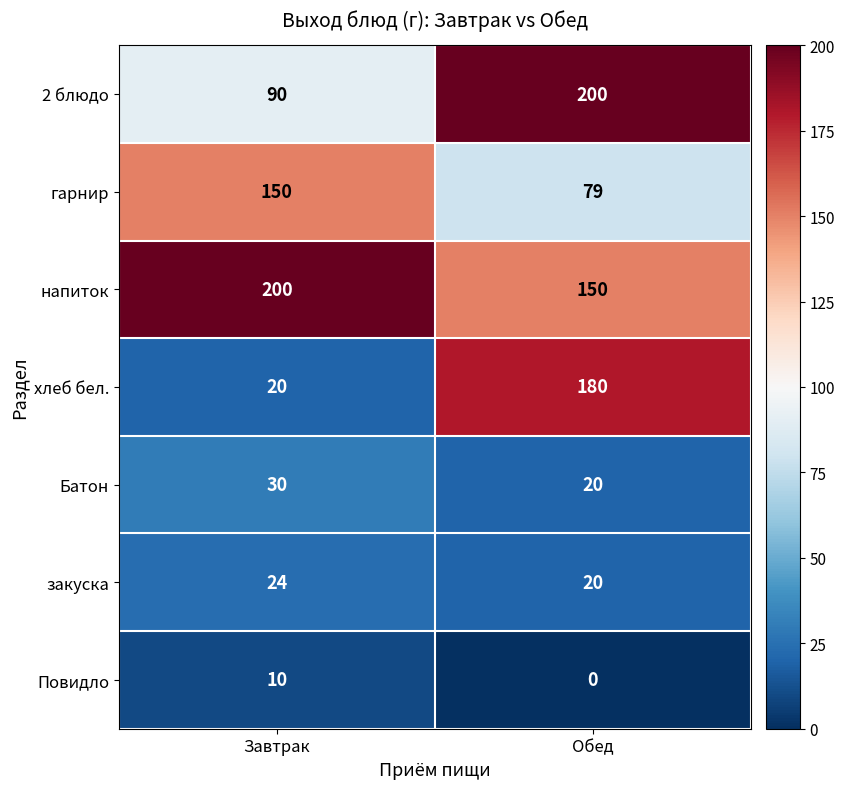

At which category is the sum across all series the highest?

Обед